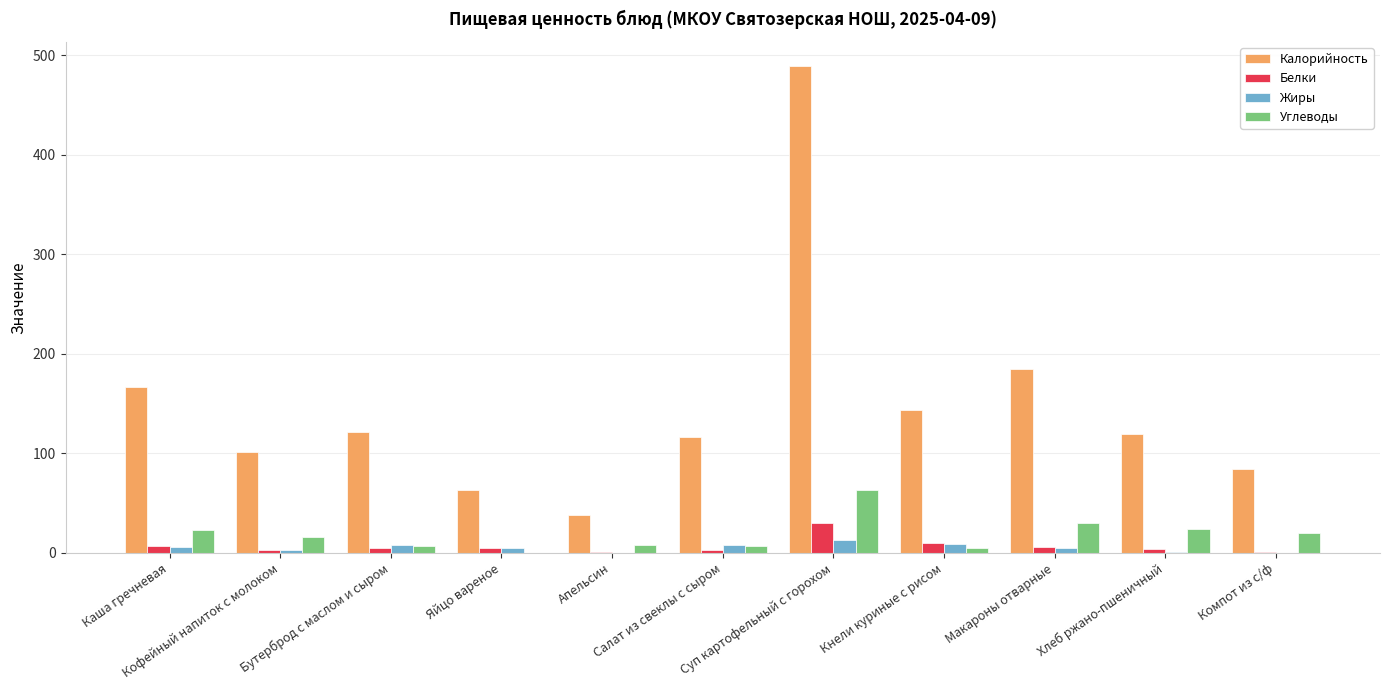

Which series has the largest total across all categories?

Калорийность